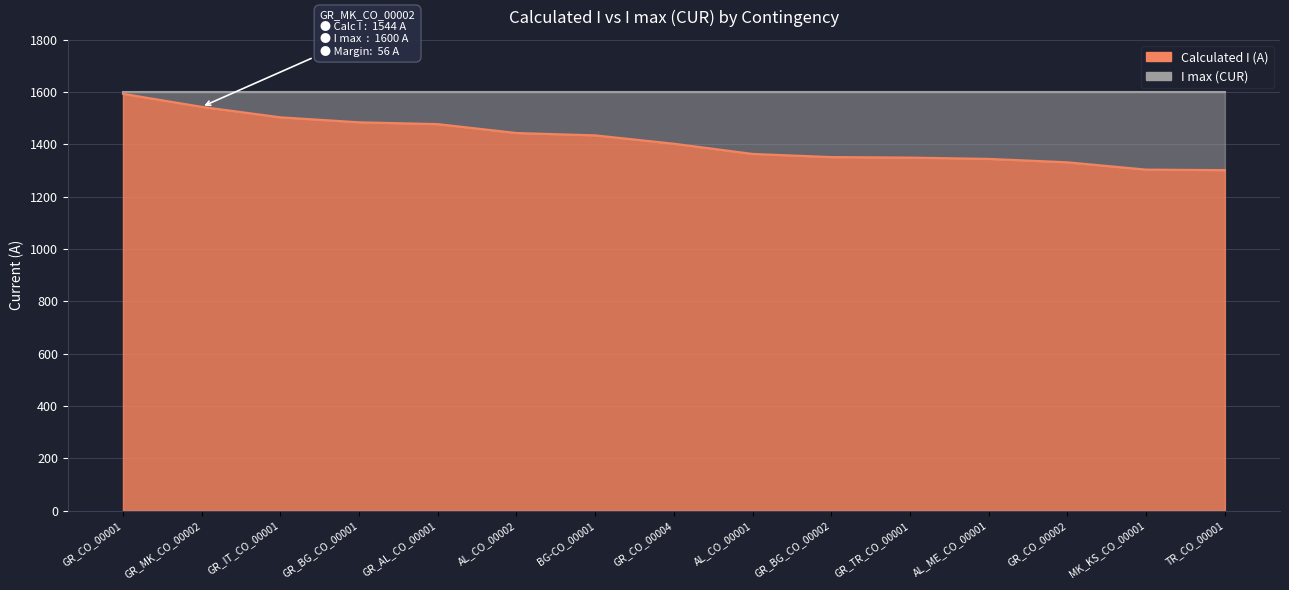

How many values are below 1403?

7